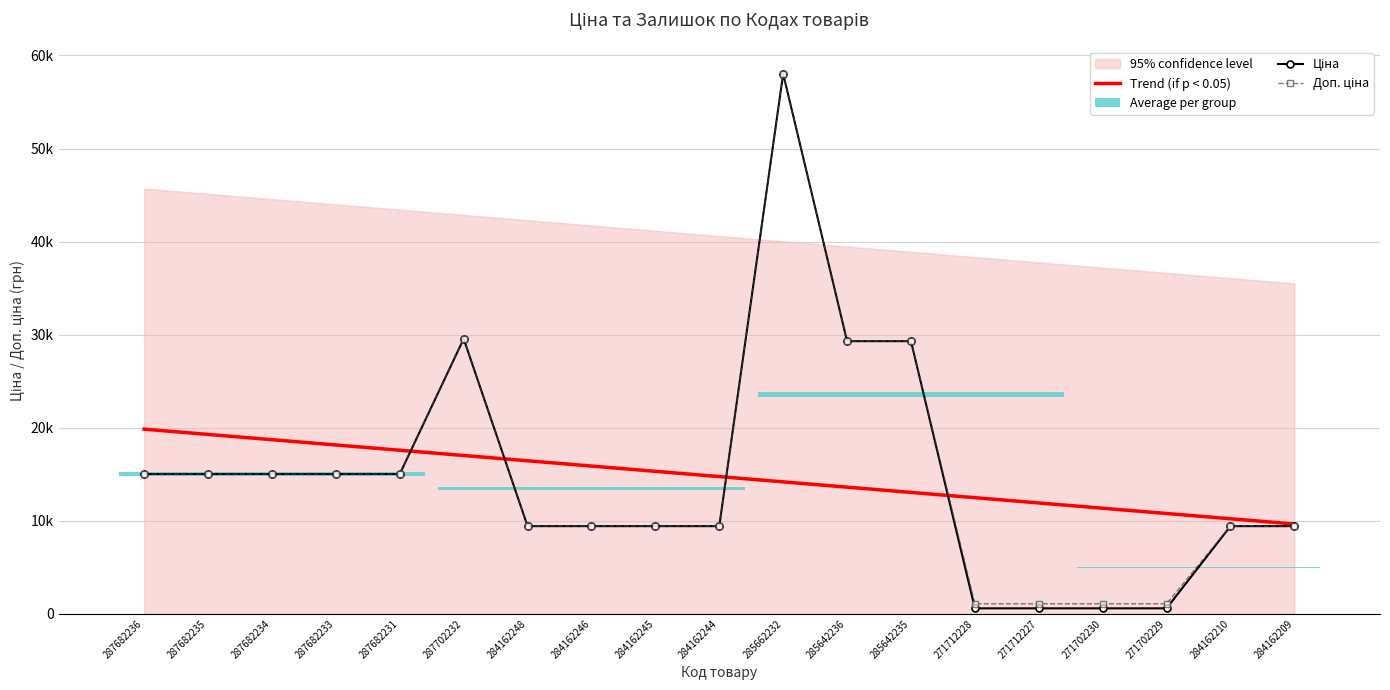

True or false: Ціна has more than 1 interior local peaks.

True